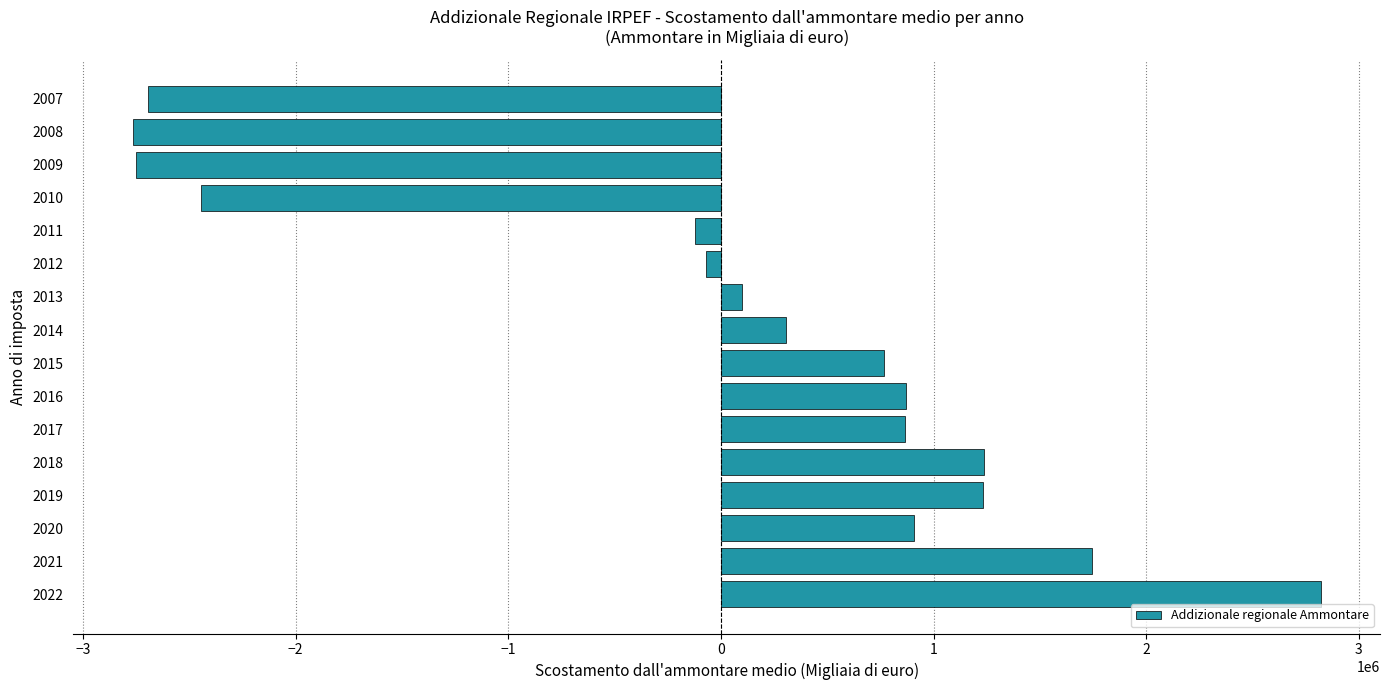

Is it true that the value at 2020 is 214119.8?

False